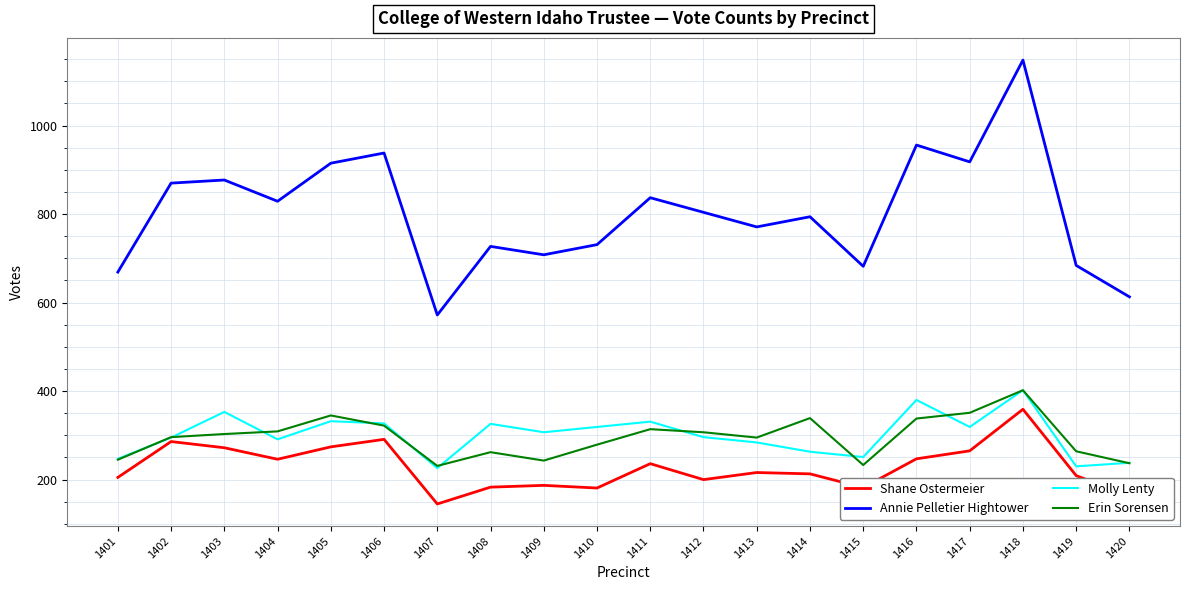

At which category does the chart reach its peak across all series?

1418